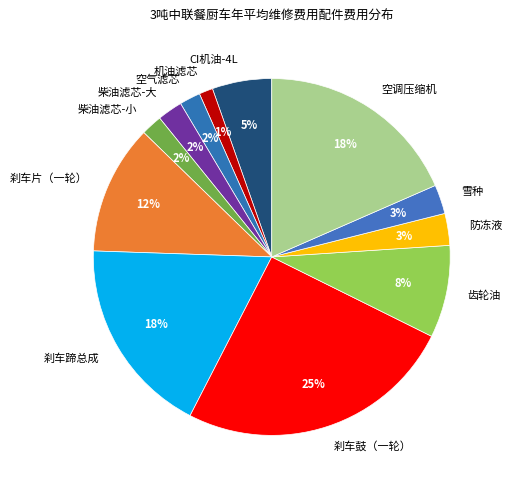

What is the ratio of the value at 柴油滤芯-小 to the value at 防冻液?

0.7